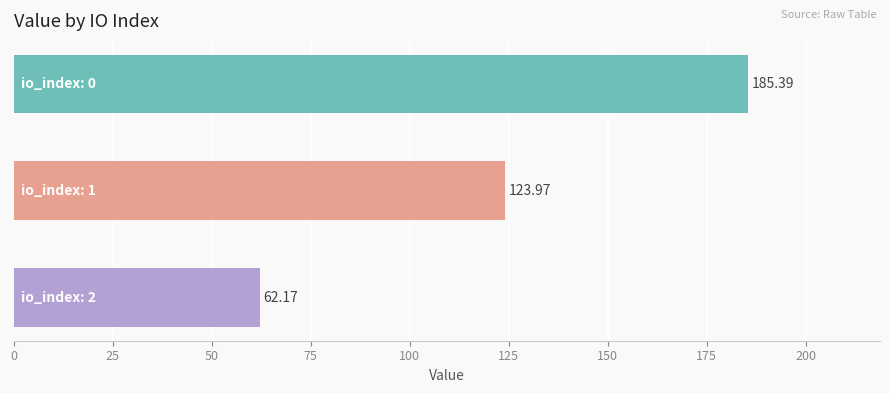

What is the sum of all values?

371.5